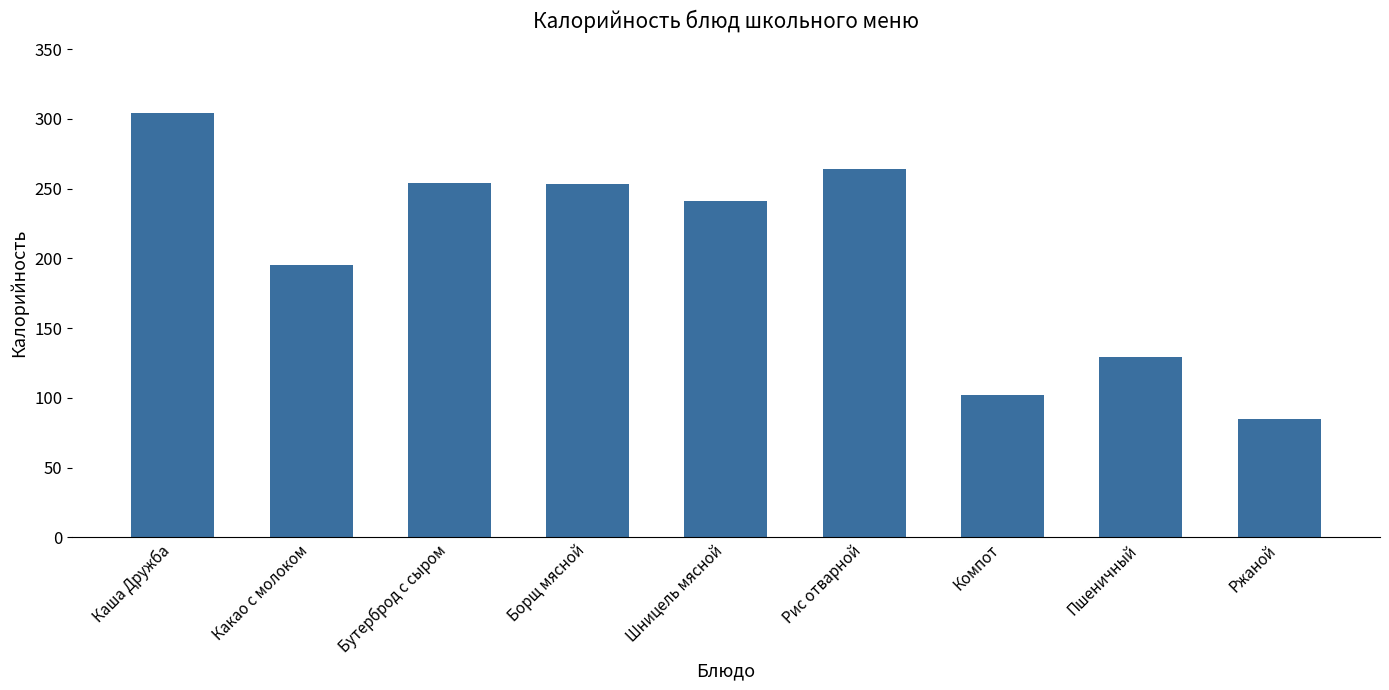

The chart shows a value of 427 at Шницель мясной. True or false?

False